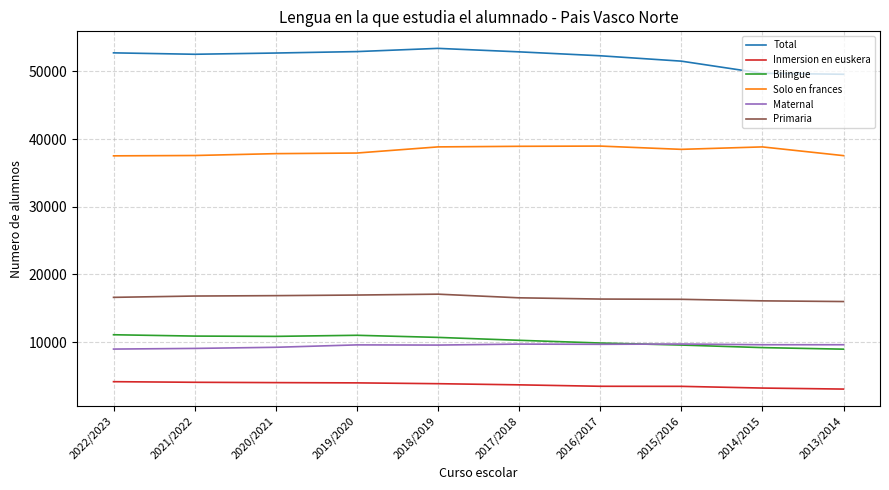

At 2022/2023, list the series in order from largest to smallest.

Total, Solo en frances, Primaria, Bilingue, Maternal, Inmersion en euskera